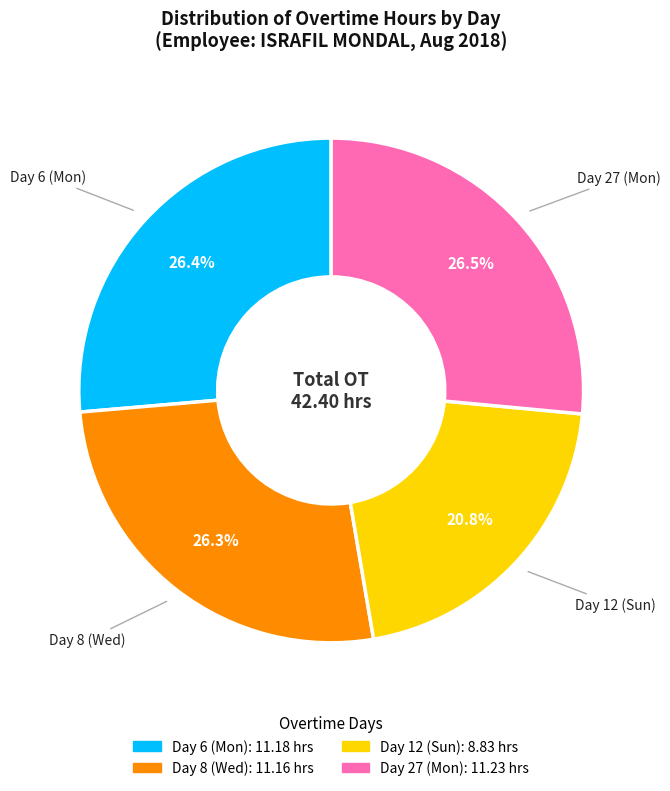

Do Day 12 (Sun) and Day 8 (Wed) together represent more than half of the pie?

No